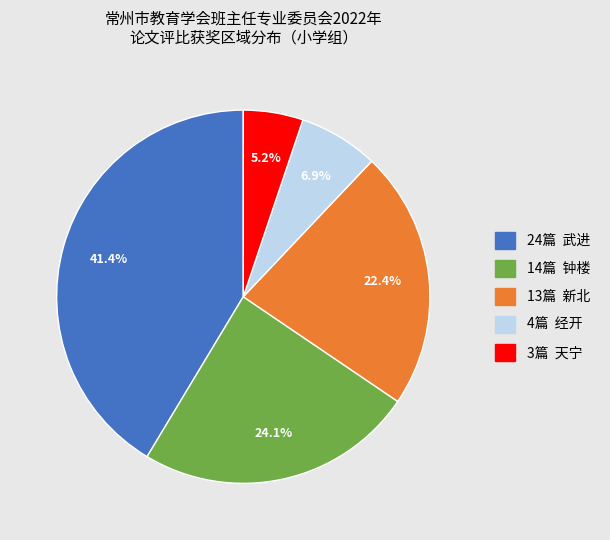

Does any single category account for the majority?

No